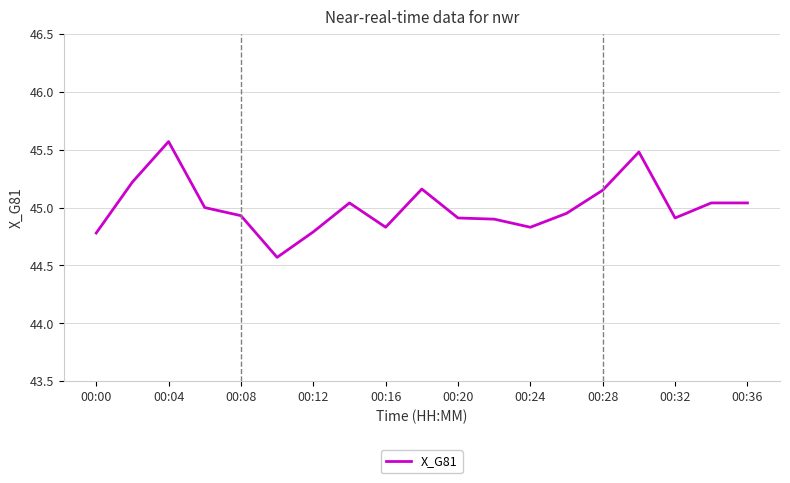

What is the maximum value shown in the chart?

45.6